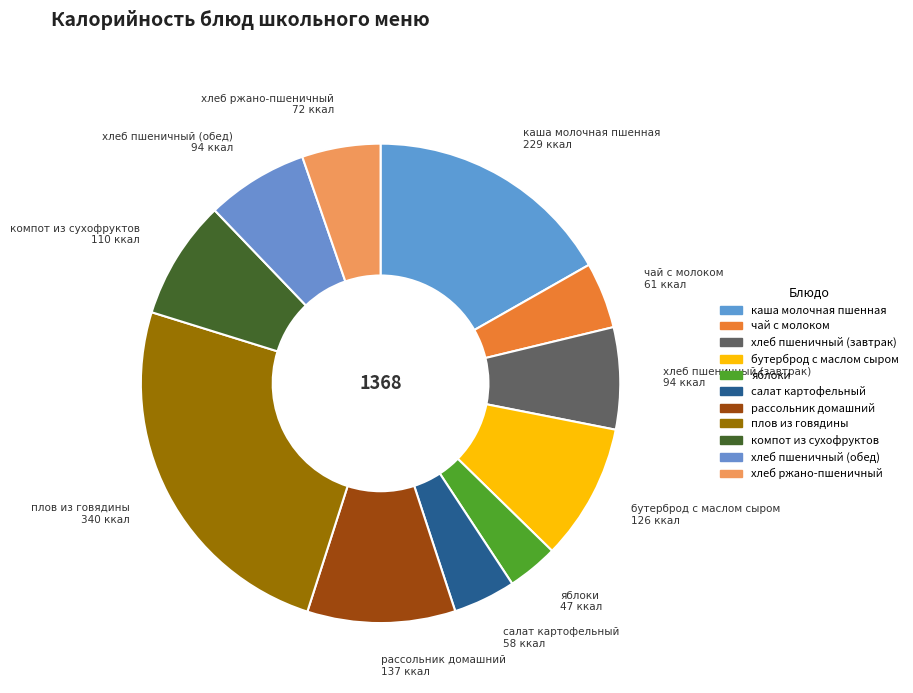

How many segments does this pie chart have?

11